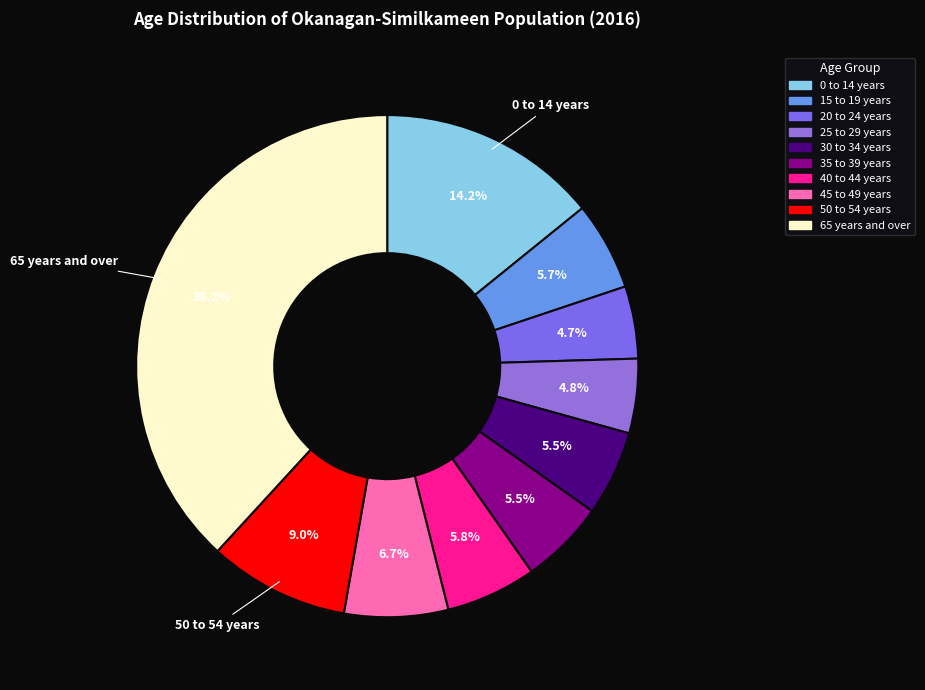

Count the number of slices in the pie.

10